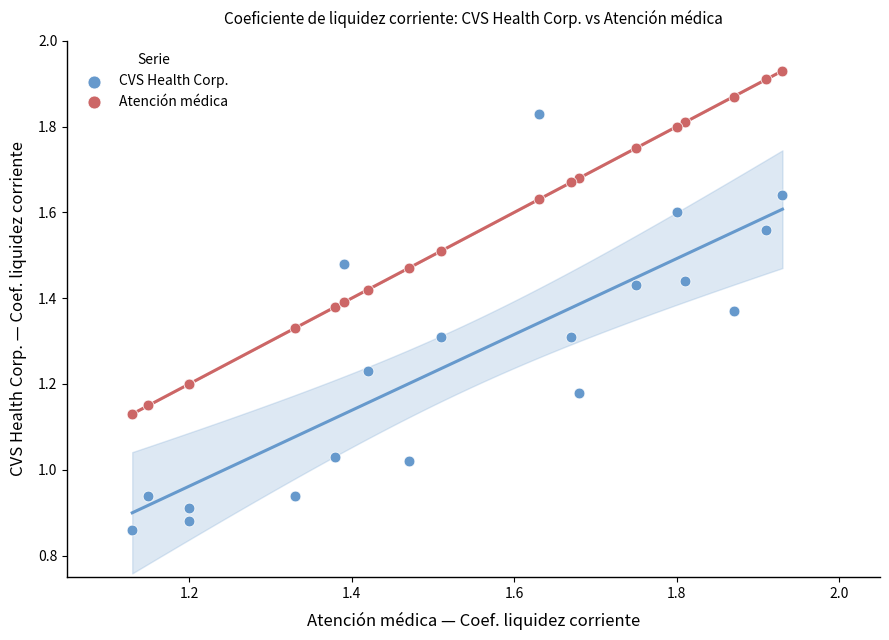

Which series has the widest spread of Y values?

CVS Health Corp.